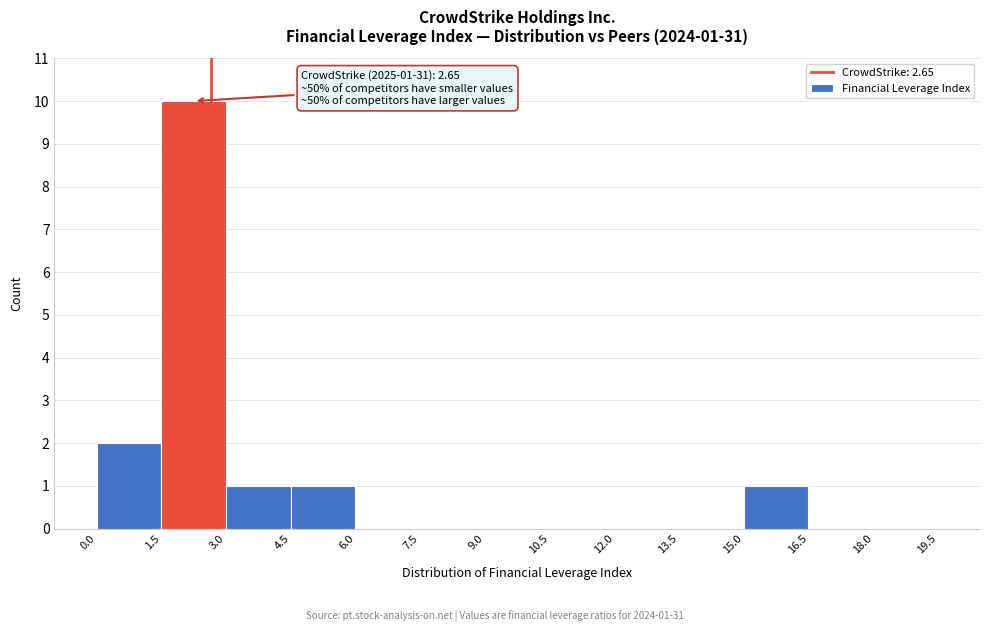

Which range on the x-axis has the tallest bar?

1.5 to 3.0